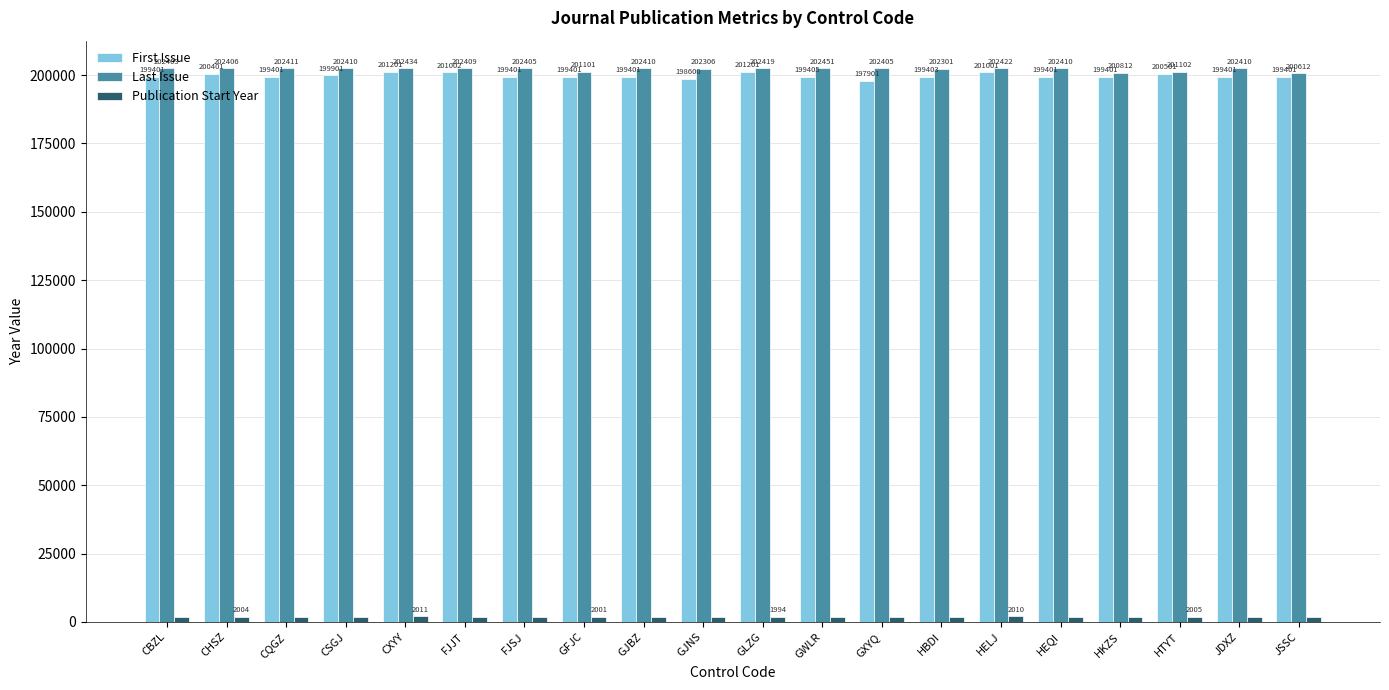

Count the number of categories in the chart.

20